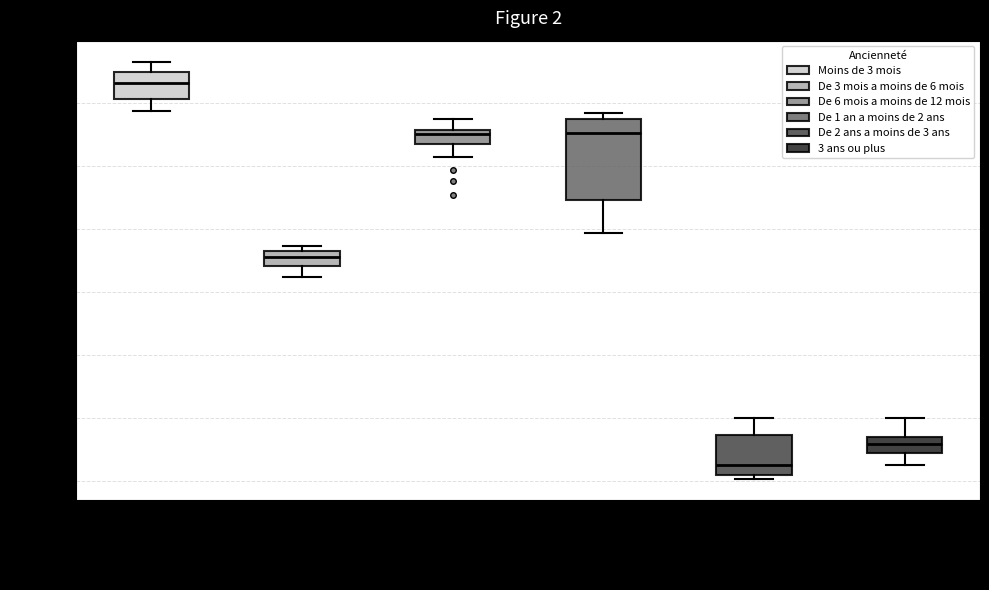

Reading left to right, read every box against the y-axis: the position of its median line, the range the box covers, and the ends of its whiskers. The values are not printed on the chart, so give them approximately, as read against the axis.

Moins de 3 mois: median 930000, box 910000 to 950000, whiskers 890000 to 970000
De 3 mois a moins de 6 mois: median 660000, box 640000 to 670000, whiskers 620000 to 670000 (just above the box's upper edge)
De 6 mois a moins de 12 mois: median 850000, box 840000 to 860000, whiskers 820000 to 870000
De 1 an a moins de 2 ans: median 850000, box 750000 to 880000, whiskers 690000 to 880000 (just above the box's upper edge)
De 2 ans a moins de 3 ans: median 330000, box 310000 to 370000, whiskers 300000 to 400000
3 ans ou plus: median 360000, box 350000 to 370000, whiskers 330000 to 400000